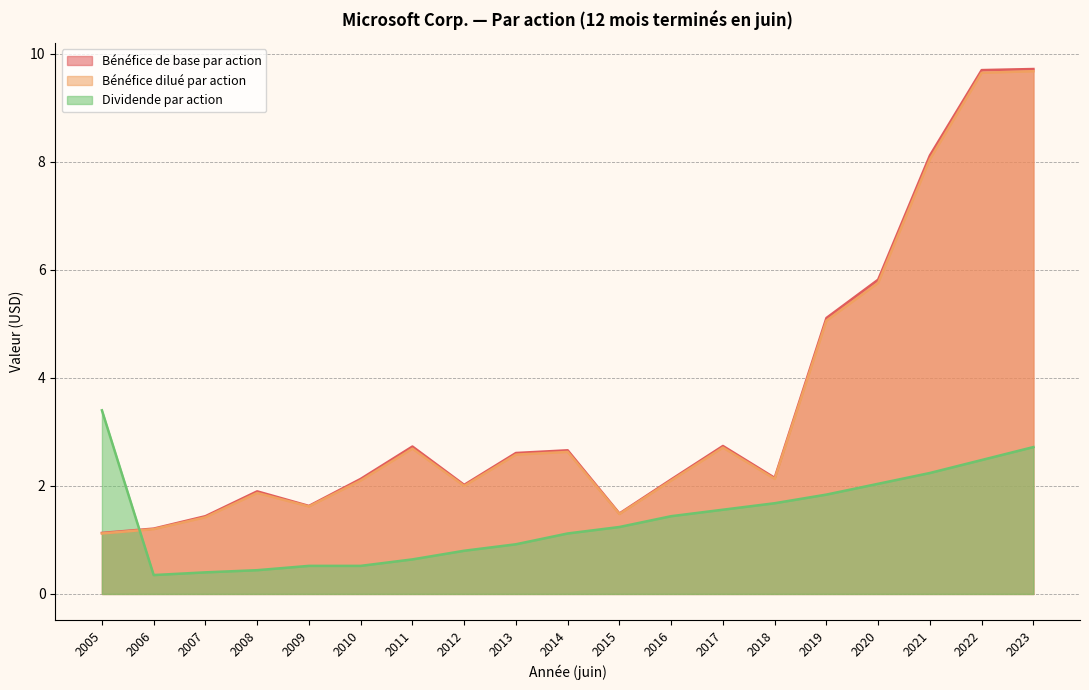

How many values in the Bénéfice de base par action series are below 2?

6